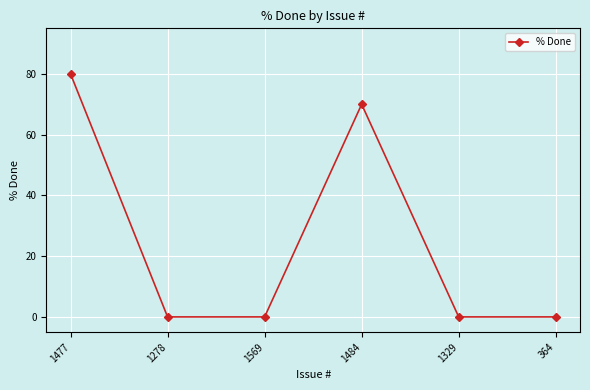

What is the difference between the maximum and second lowest values?

80